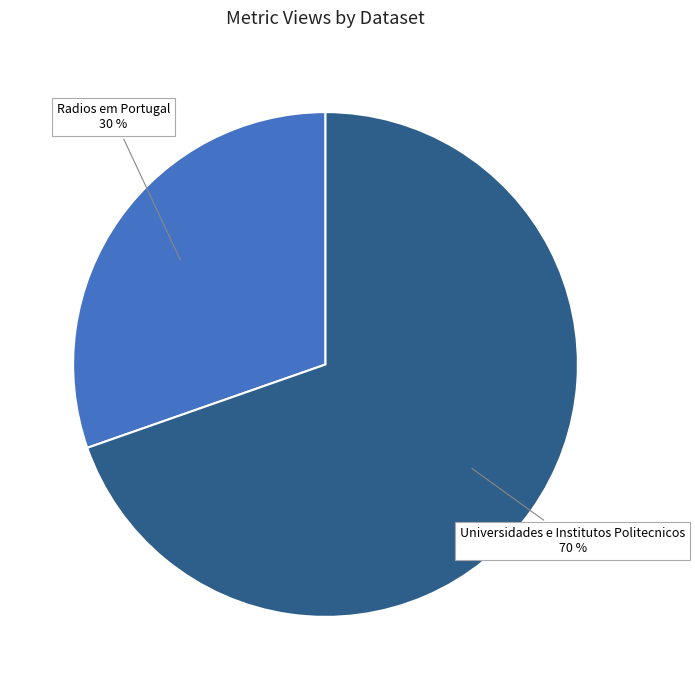

Does Radios em Portugal account for over 50% of the chart?

No